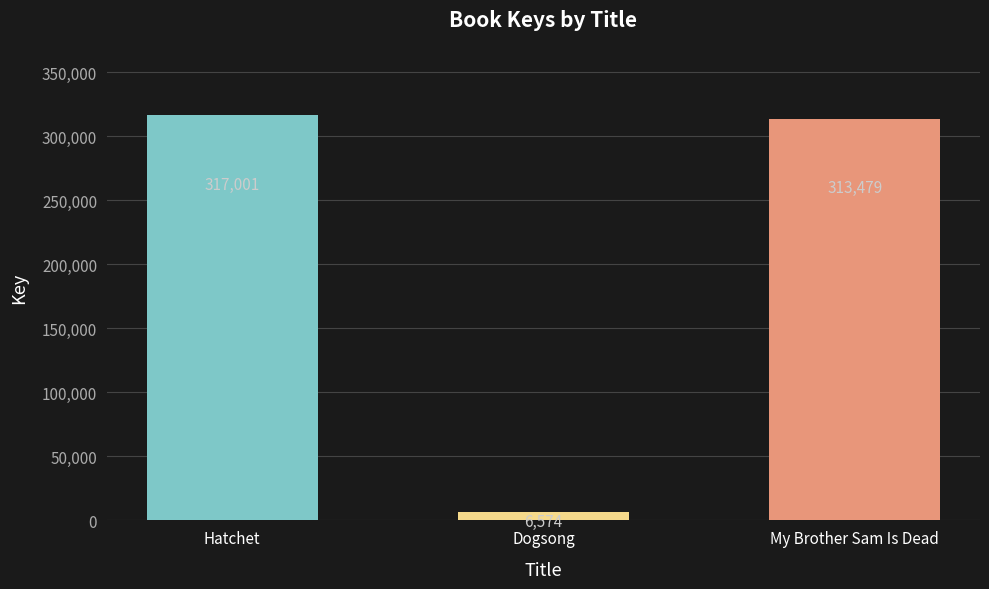

Count the number of data series in this chart.

1